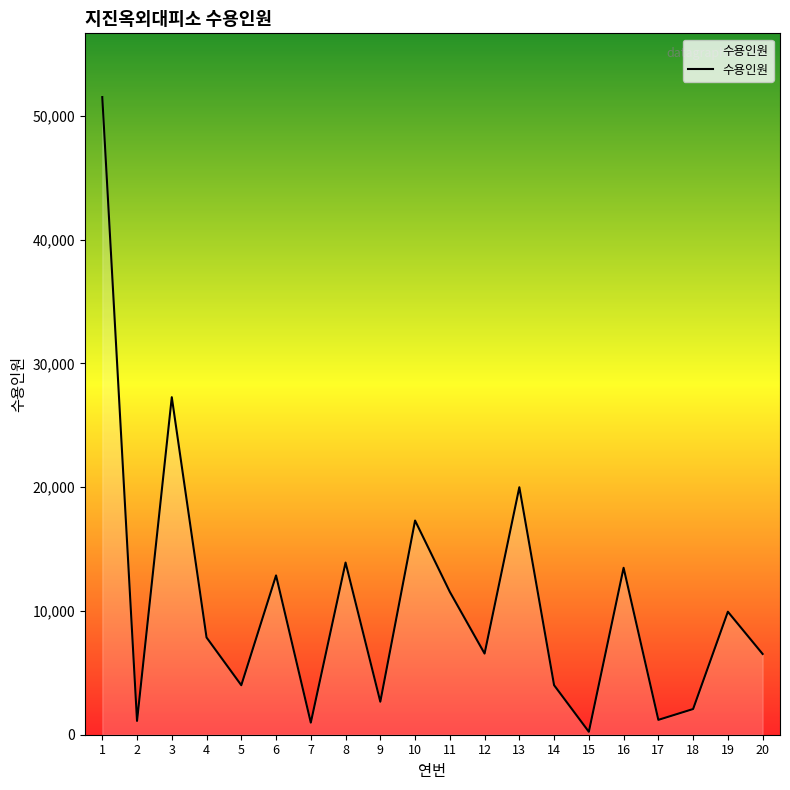

The chart shows a value of 4003 at 14. True or false?

True